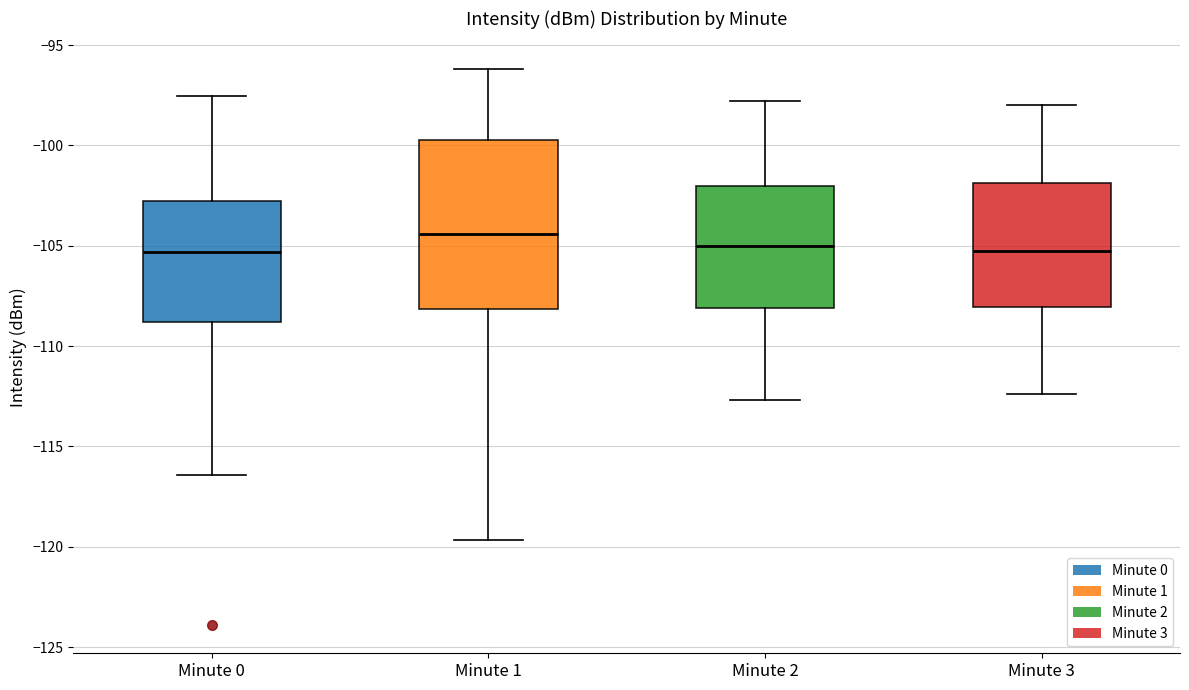

Reading left to right, read every box against the y-axis: the position of its median line, the range the box covers, and the ends of its whiskers. The values are not printed on the chart, so give them approximately, as read against the axis.

Minute 0: median -105.5, box -109.0 to -103.0, whiskers -116.5 to -97.5
Minute 1: median -104.5, box -108.0 to -99.5, whiskers -119.5 to -96.0
Minute 2: median -105.0, box -108.0 to -102.0, whiskers -112.5 to -98.0
Minute 3: median -105.0, box -108.0 to -102.0, whiskers -112.5 to -98.0